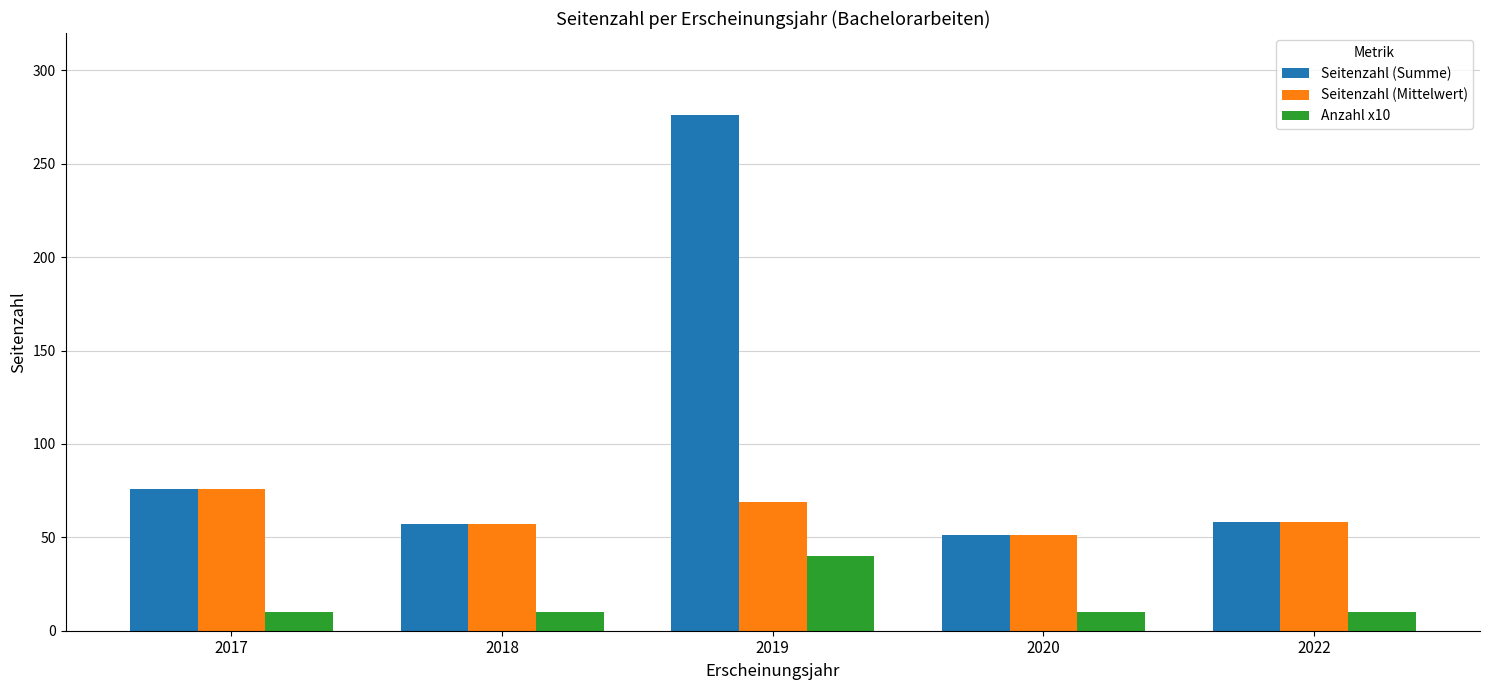

What is the minimum value for Seitenzahl (Mittelwert)?

51